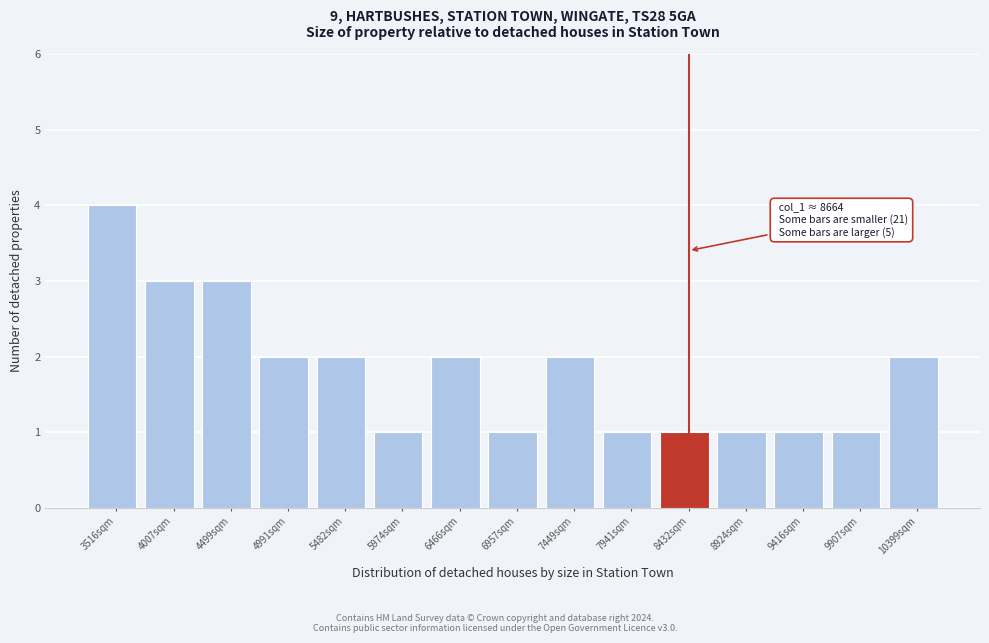

Reading left to right, list all the values displayed in this chart.

4	3	3	2	2	1	2	1	2	1	1	1	1	1	2